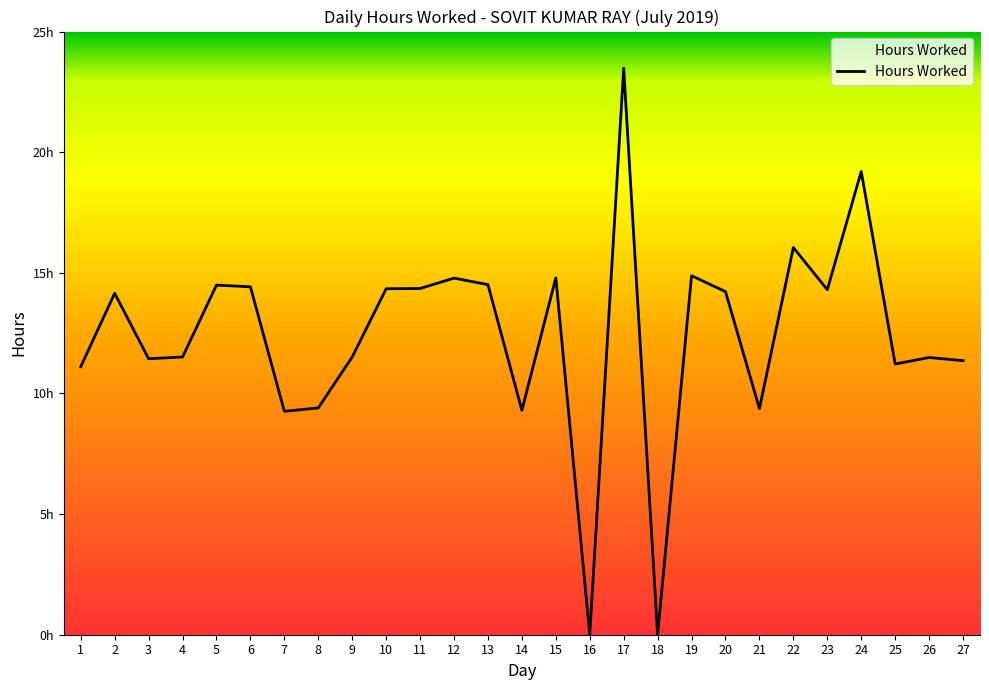

Reading right to left, list all the values displayed in this chart.

11.4	11.5	11.2	19.2	14.3	16.1	9.4	14.2	14.9	0.0	23.5	0.0	14.8	9.3	14.5	14.8	14.3	14.3	11.5	9.4	9.3	14.4	14.5	11.5	11.4	14.2	11.1